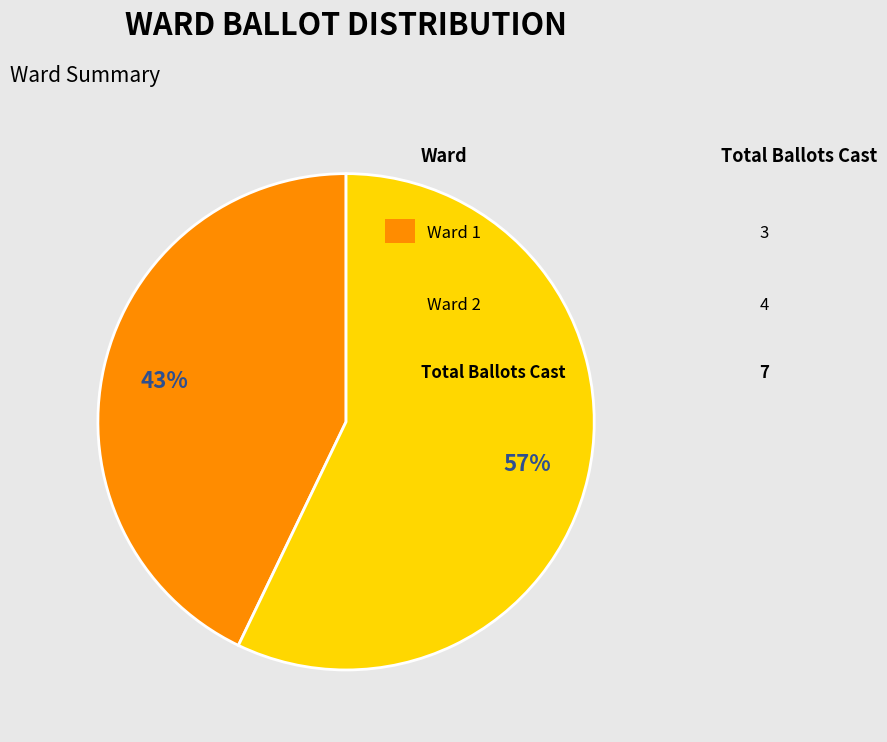

To the nearest percent, what is the average slice percentage?

50%